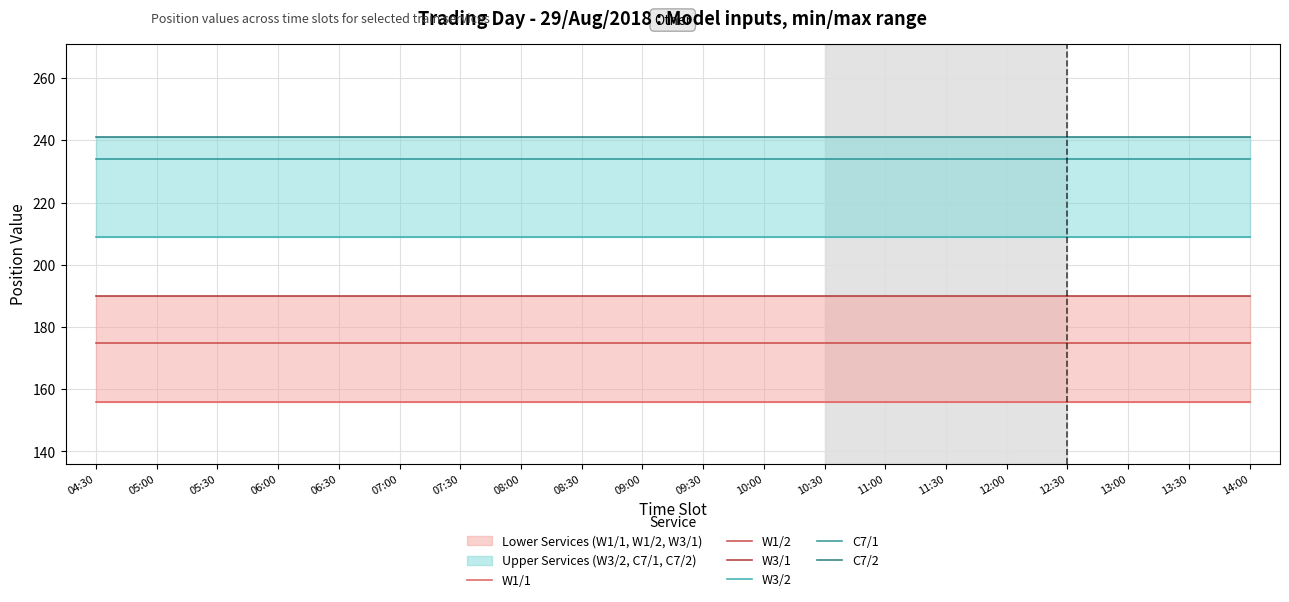

At which category is the sum across all series the highest?

04:30